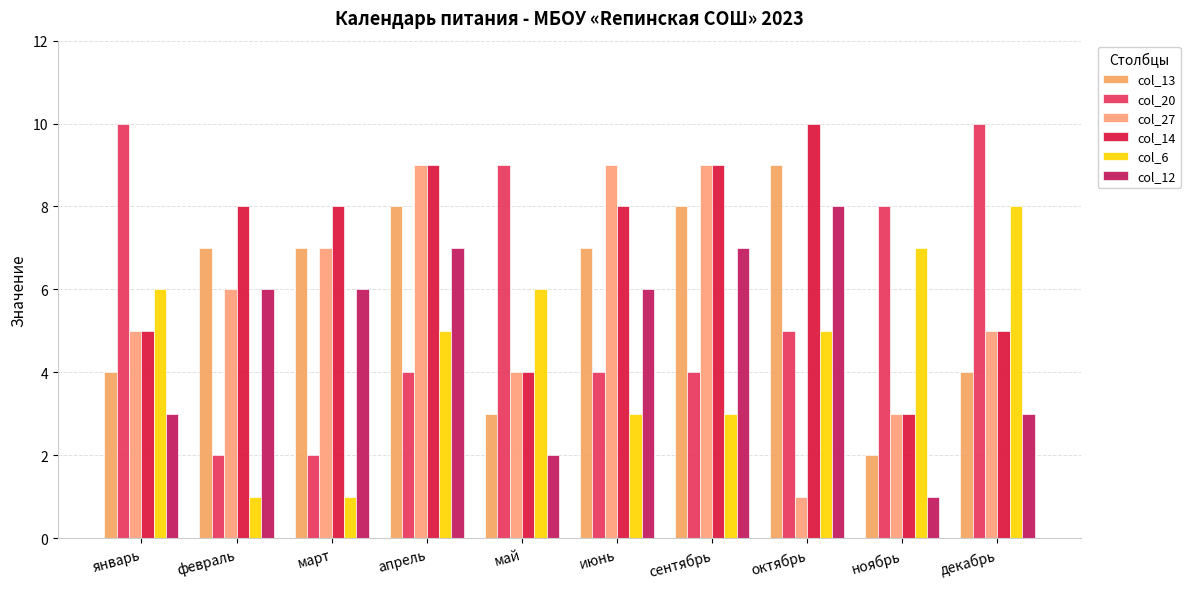

What is the lowest value of the col_12 series?

1